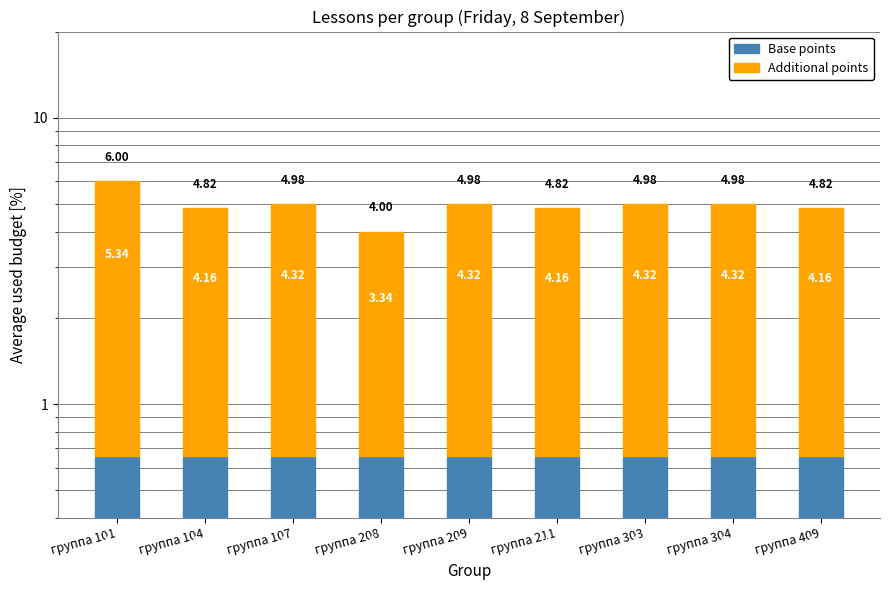

How many bars are there in total?

18